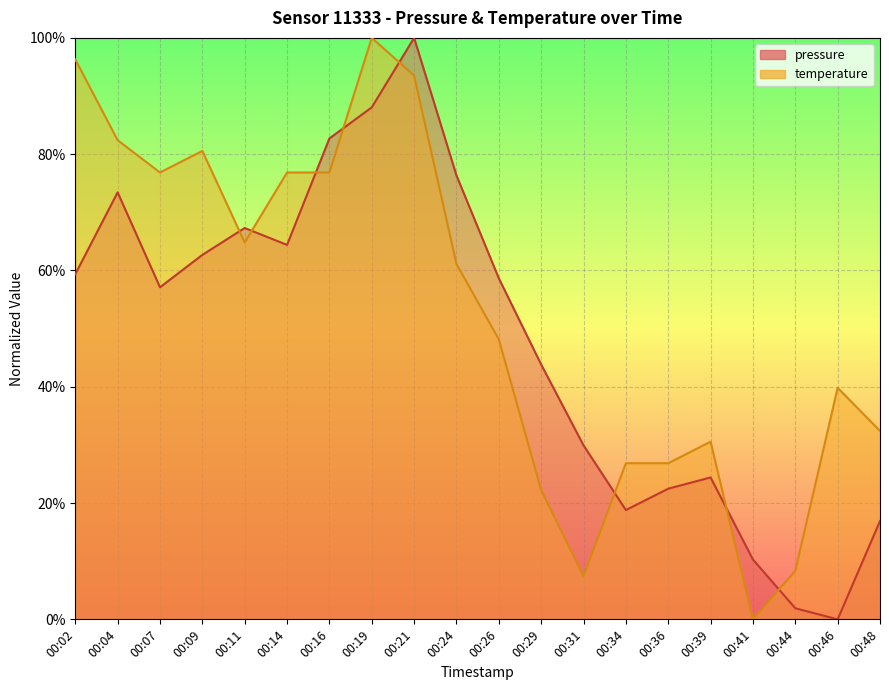

True or false: pressure and temperature cross at least once.

True